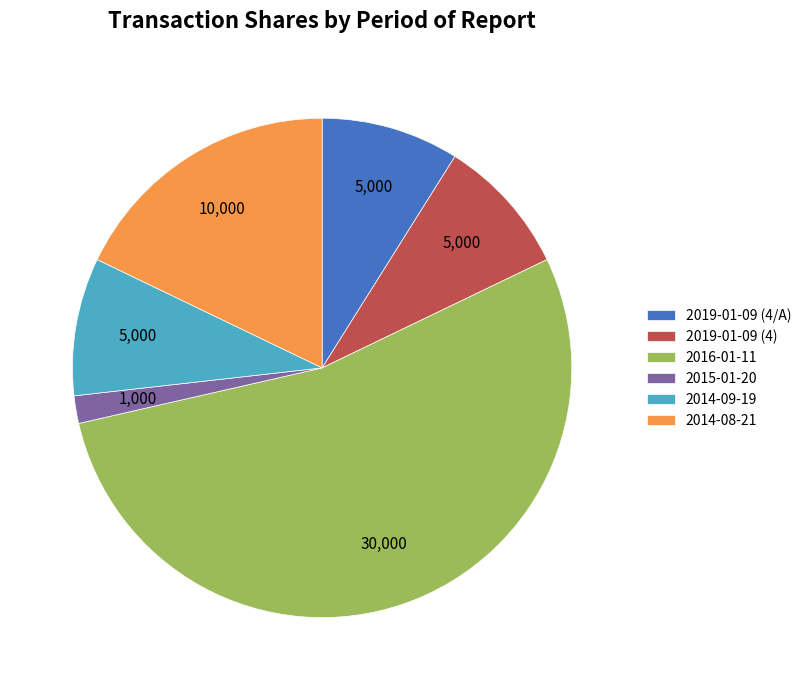

Which has a higher value, 2014-08-21 or 2015-01-20?

2014-08-21